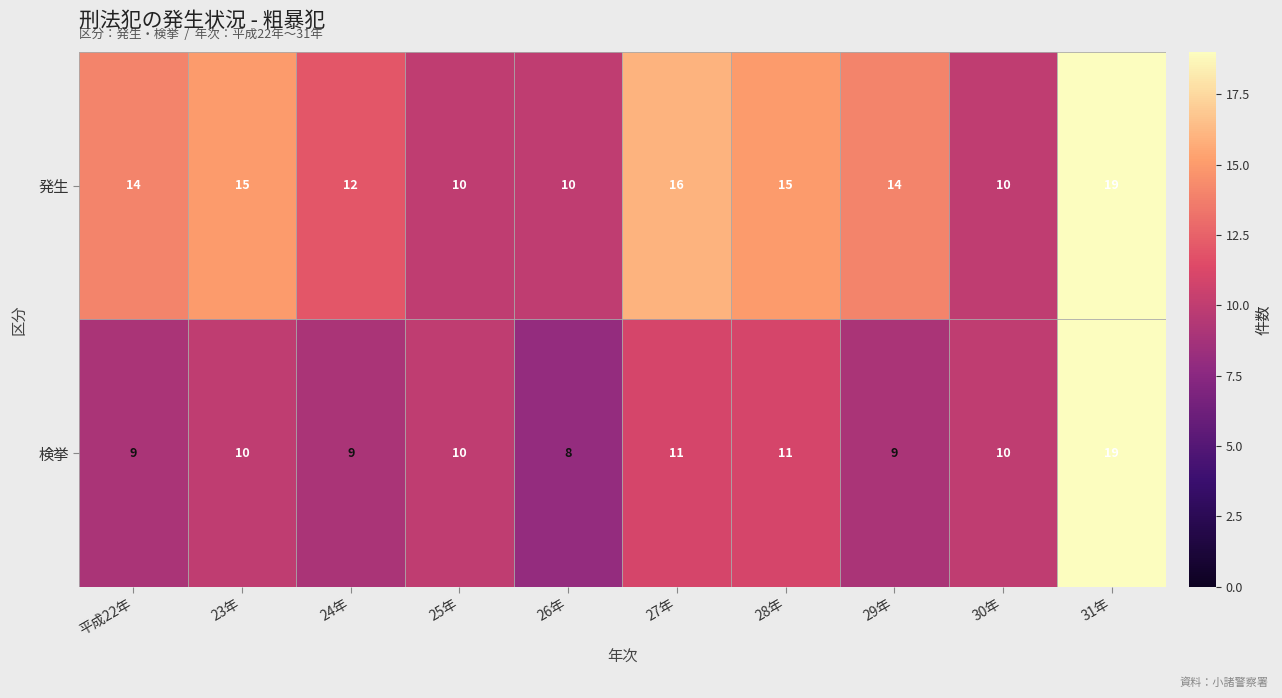

Reading right to left, transcribe all the data shown in this chart.

発生: 31年=19	30年=10	29年=14	28年=15	27年=16	26年=10	25年=10	24年=12	23年=15	平成22年=14
検挙: 31年=19	30年=10	29年=9	28年=11	27年=11	26年=8	25年=10	24年=9	23年=10	平成22年=9